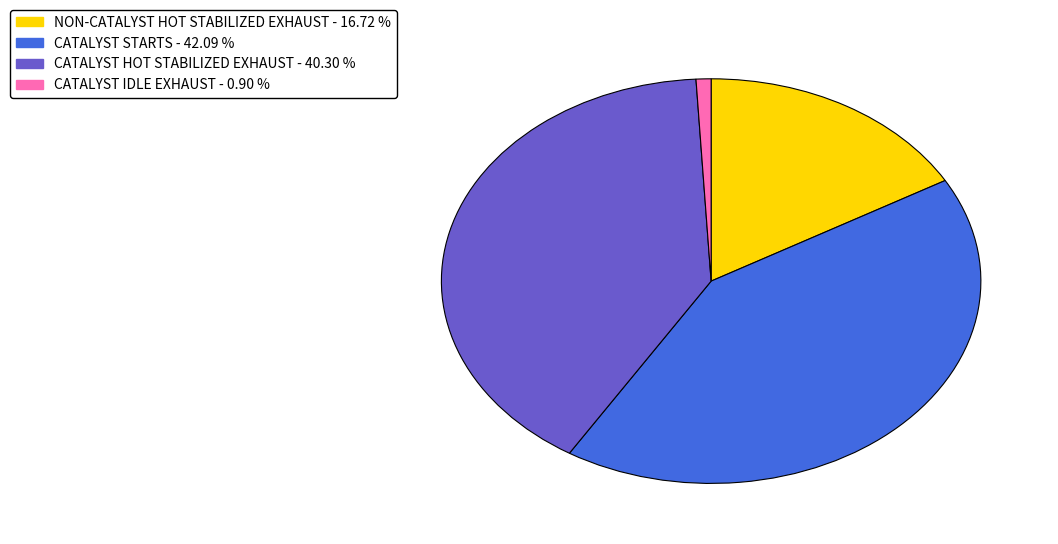

How many slices are in this pie chart?

4